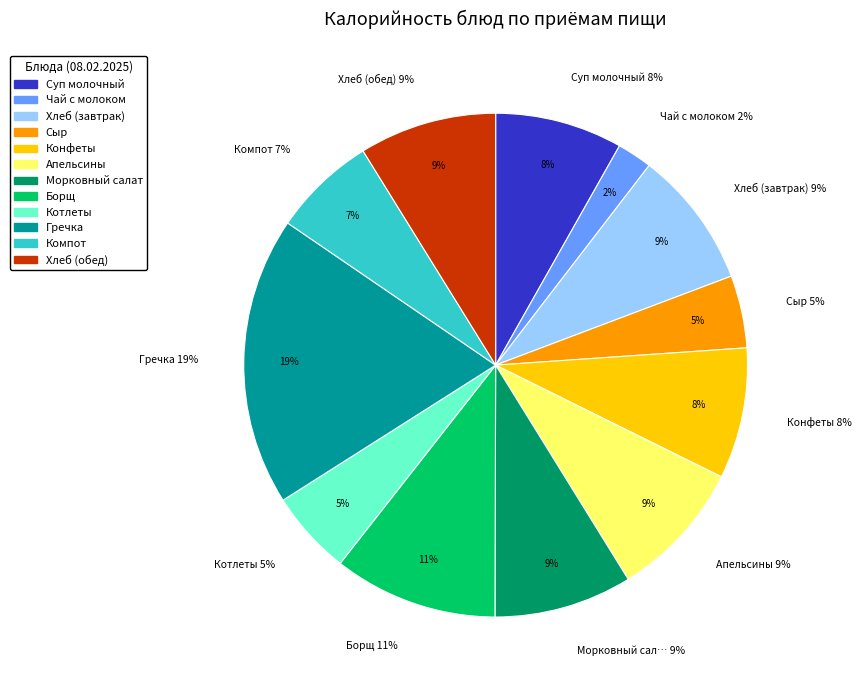

Rank the categories by value from highest to lowest.

Гречка, Борщ, Апельсины, Морковный салат, Хлеб (завтрак), Хлеб (обед), Конфеты, Суп молочный, Компот, Котлеты, Сыр, Чай с молоком